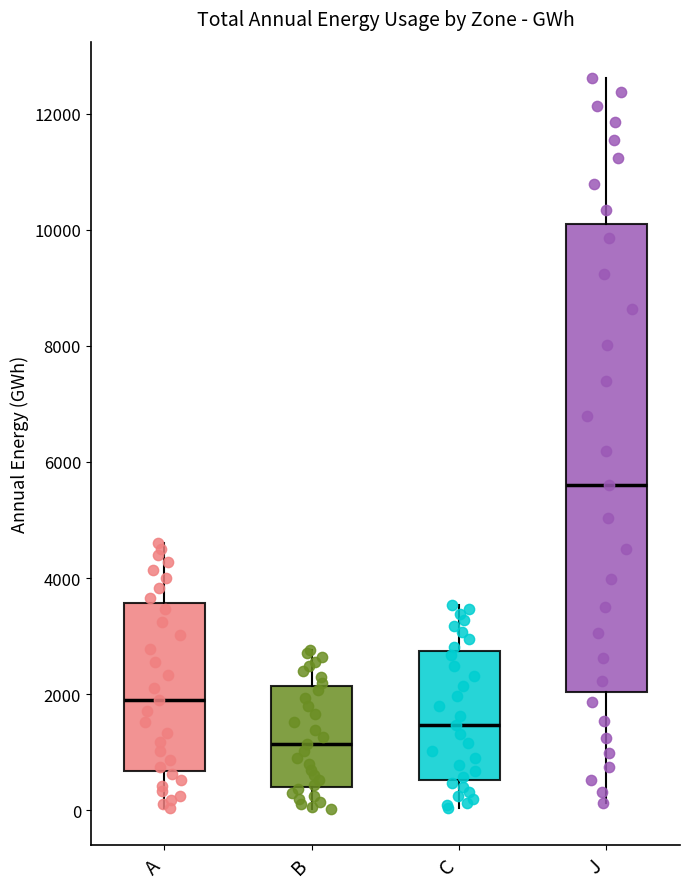

Where is the upper edge of the box for C on the y-axis? The values are not printed on the chart, so give them approximately, as read against the axis.

2800